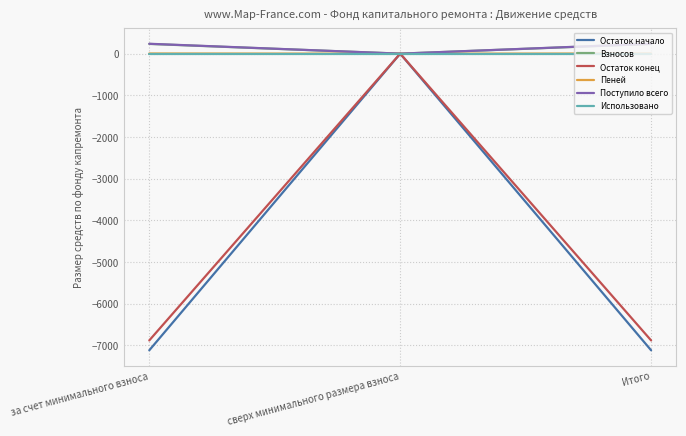

What position from the left is сверх минимального размера взноса?

2